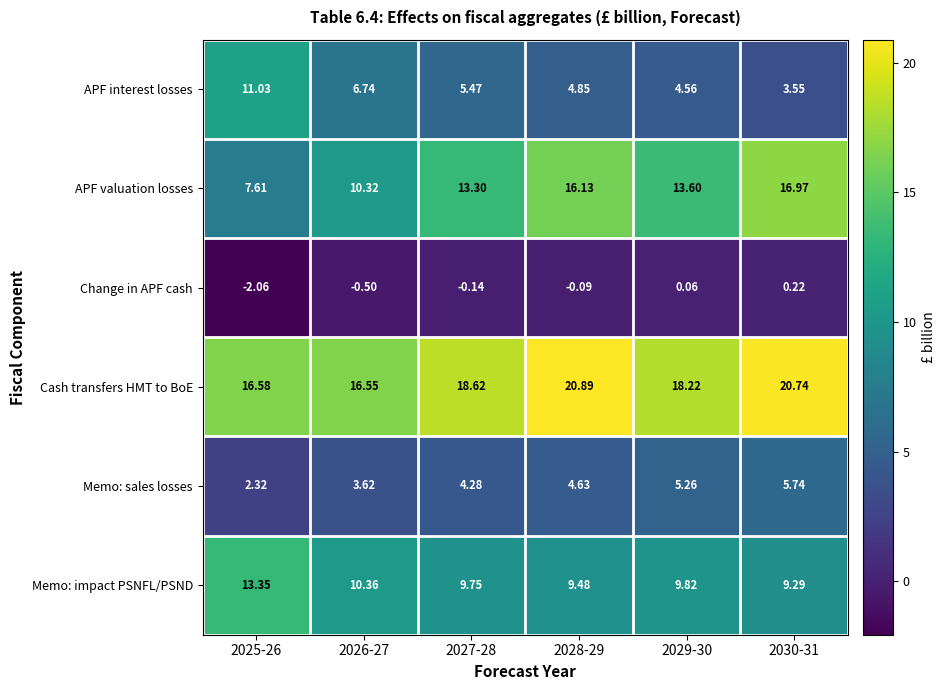

What is the total value across all series at 2027-28?

51.3